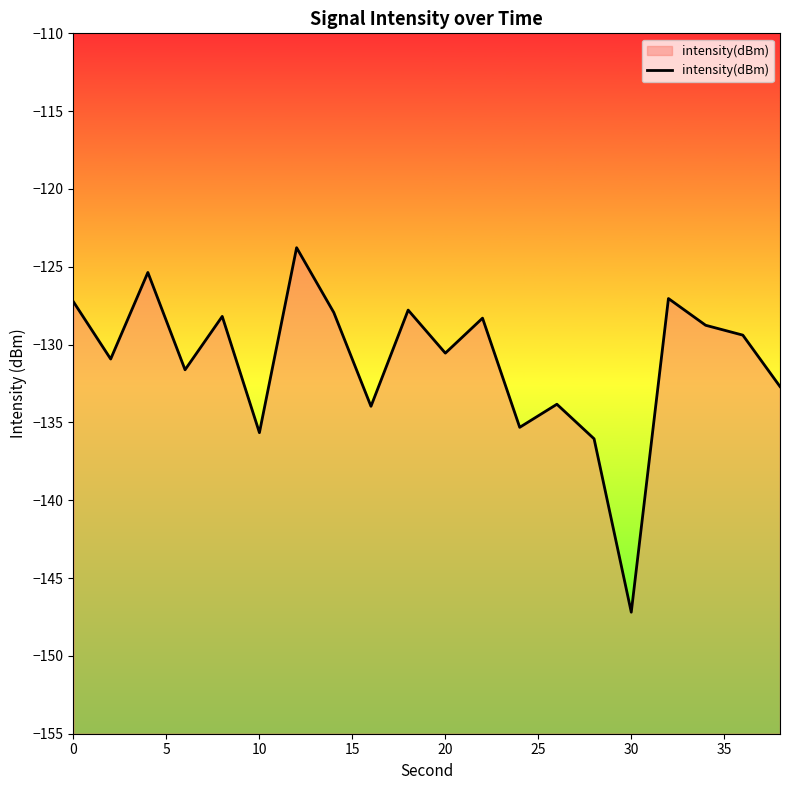

What is the smallest value displayed?

-147.2